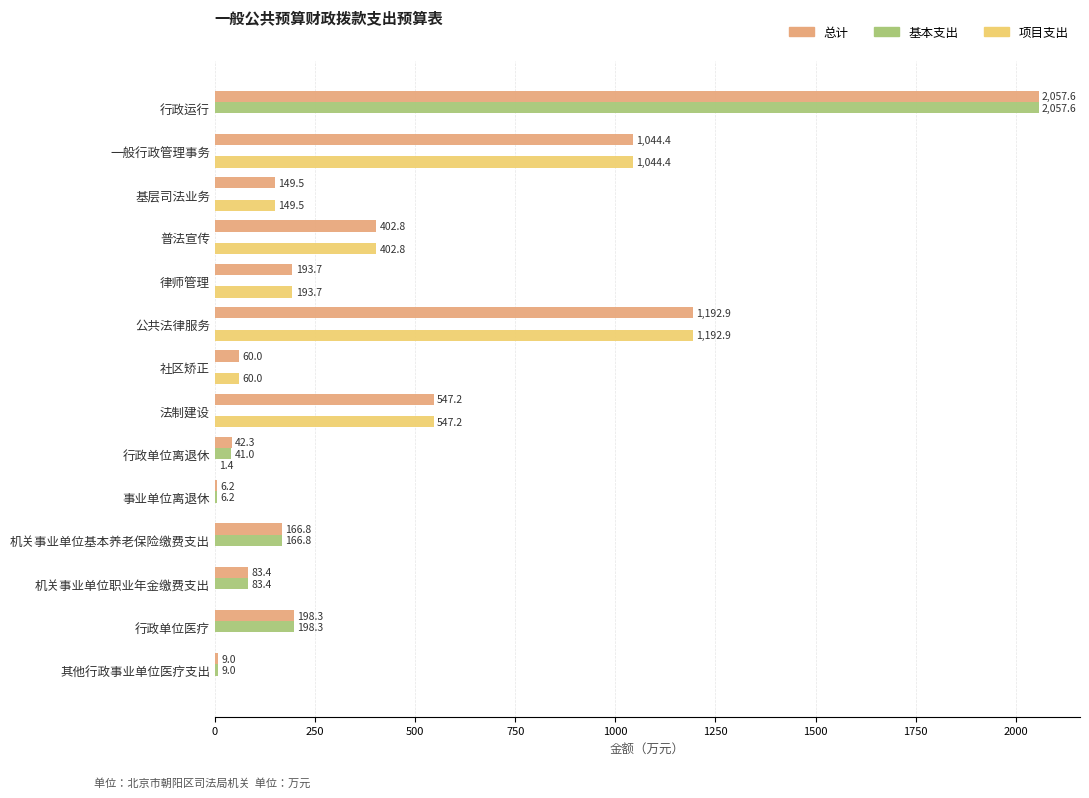

Is the value of 基本支出 at 一般行政管理事务 greater than the value of 总计 at 机关事业单位职业年金缴费支出?

No